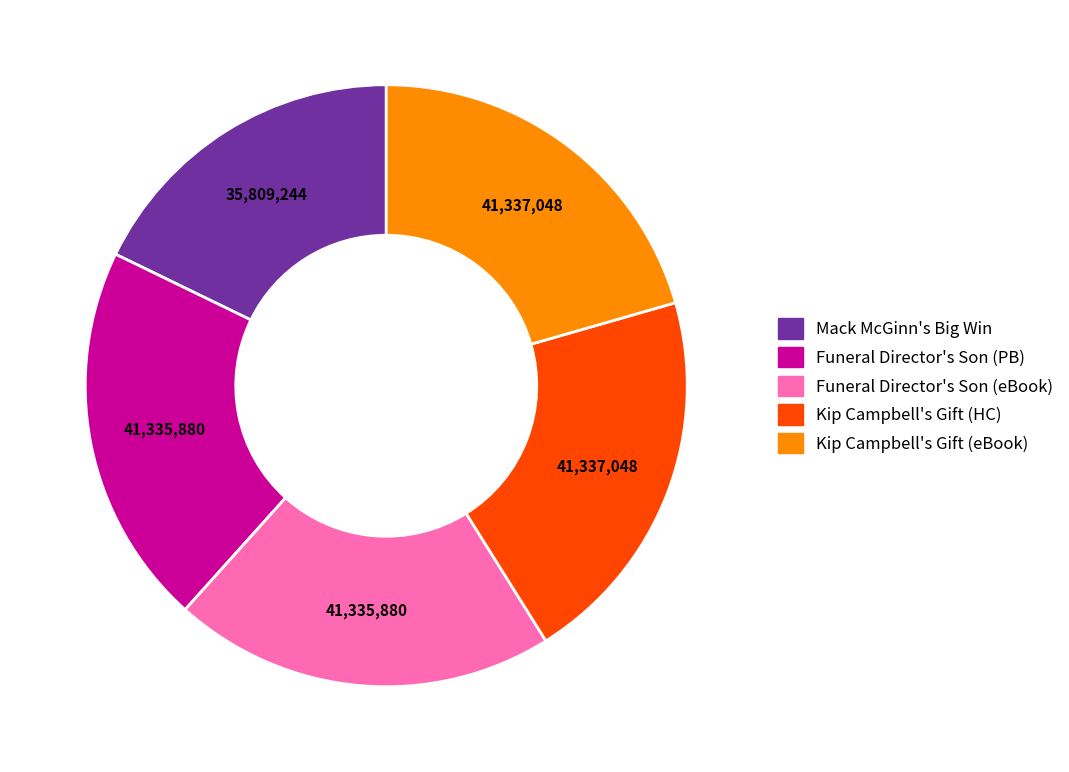

Is the sum of Funeral Director's Son (PB) and Mack McGinn's Big Win greater than half?

No